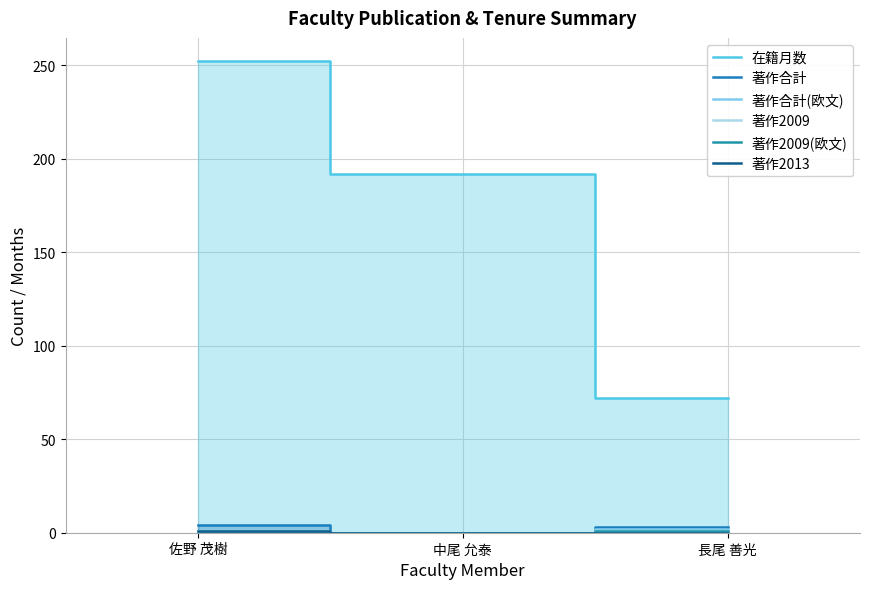

What is the sum of all 著作2013 values?

1